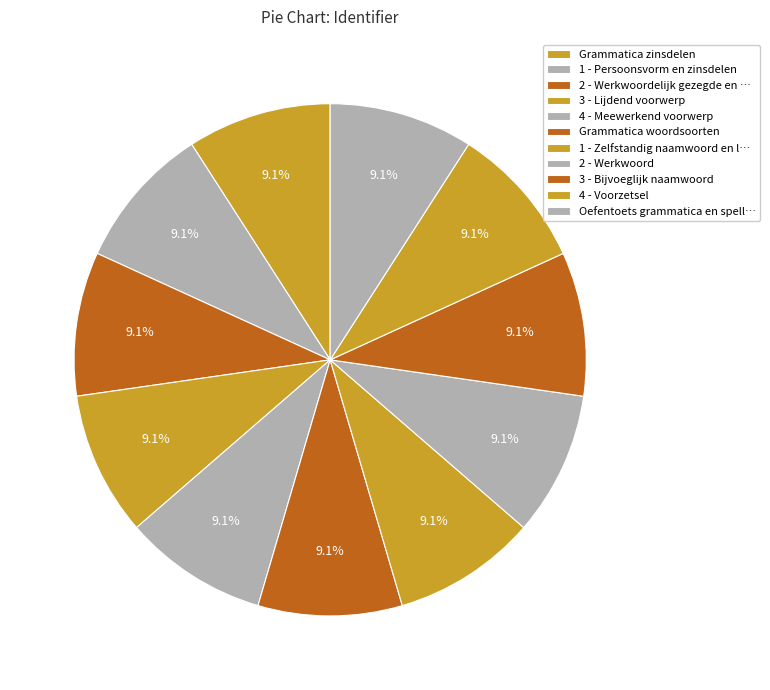

Count the number of slices in the pie.

11